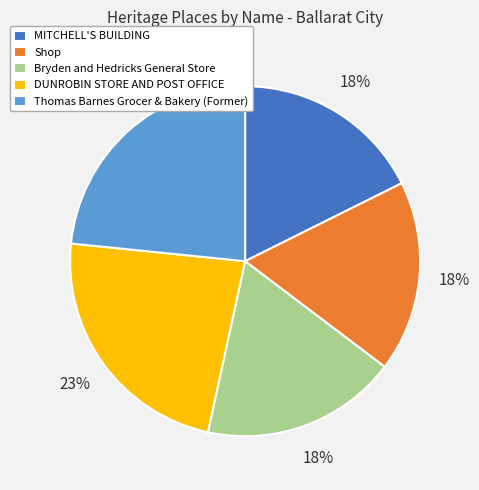

Is it true that Thomas Barnes Grocer & Bakery (Former) is 32% of the pie?

False